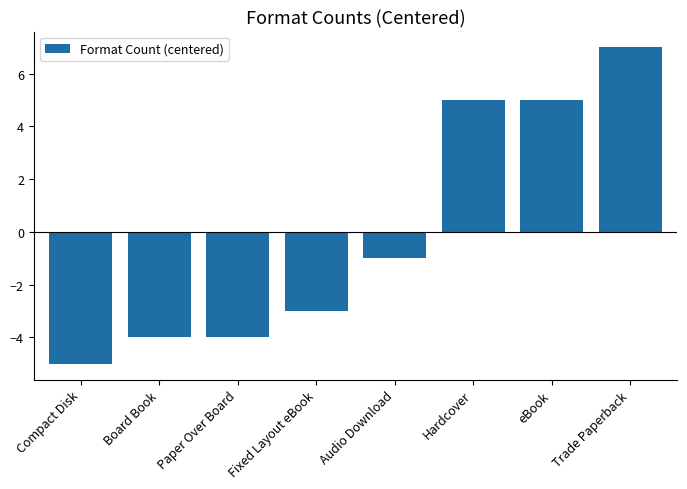

What is the value of the 8th bar from the left?

7